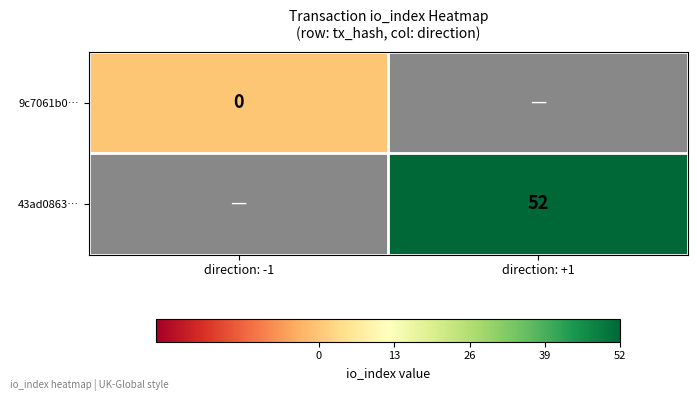

Is the value of 43ad0863… at direction: +1 greater than the value of 9c7061b0… at direction: -1?

Yes